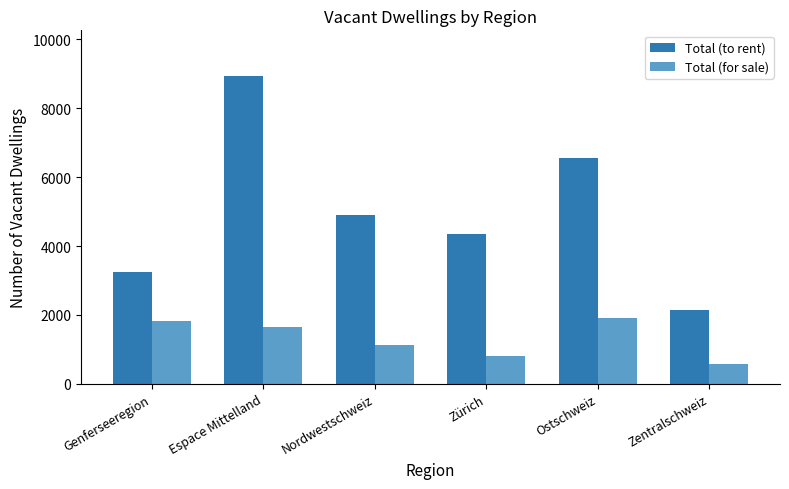

Which series has the largest range (max minus min)?

Total (to rent)